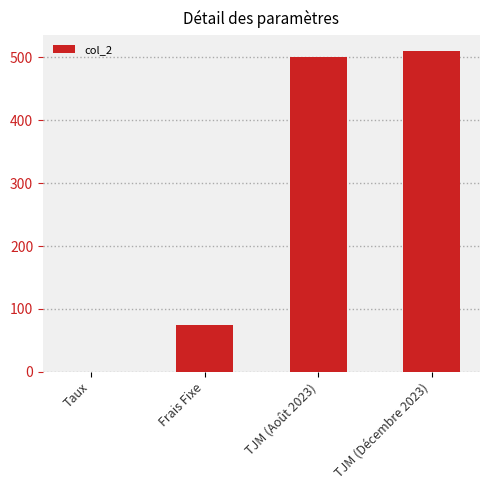

What is the maximum value shown in the chart?

510.0